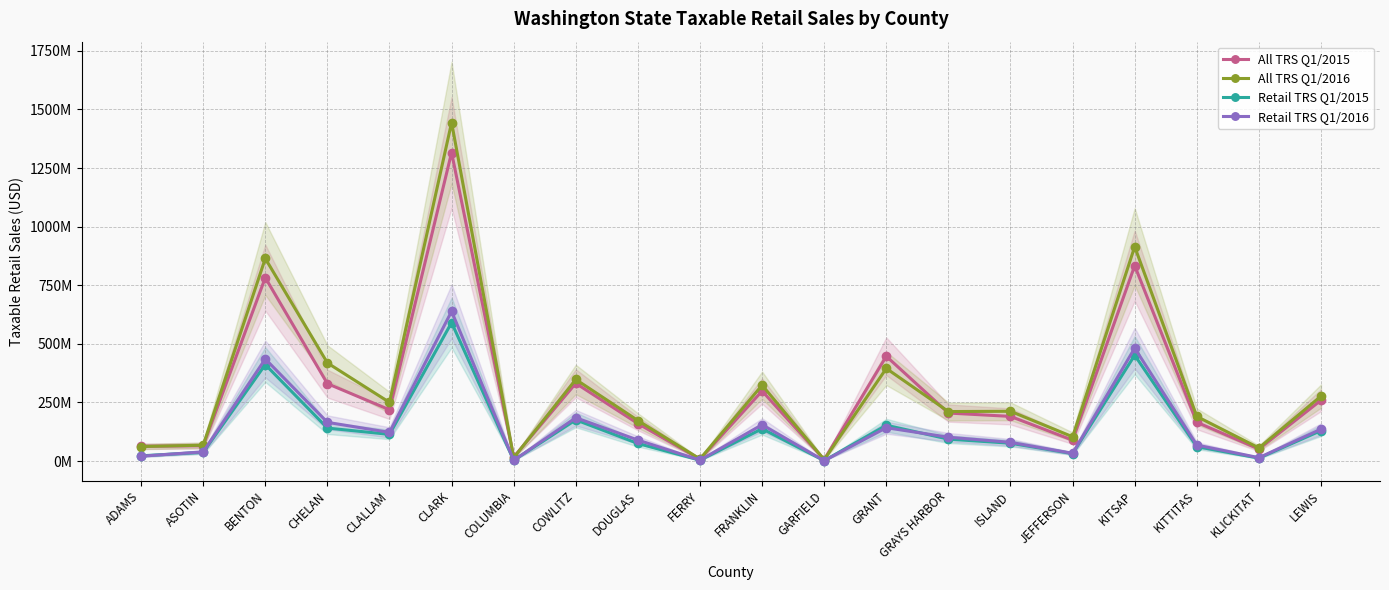

True or false: Retail TRS Q1/2015 has a value of 6265786 at FERRY.

False